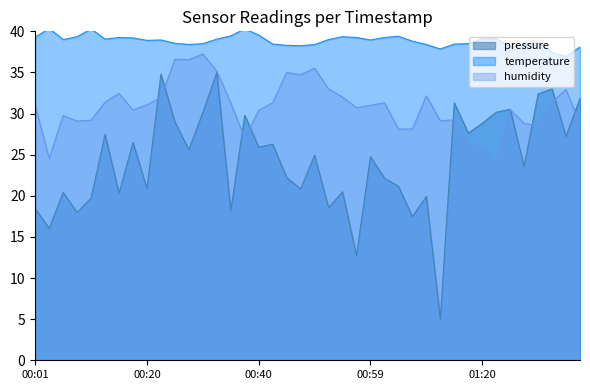

Is it true that humidity equals 23.9 at 01:23?

True